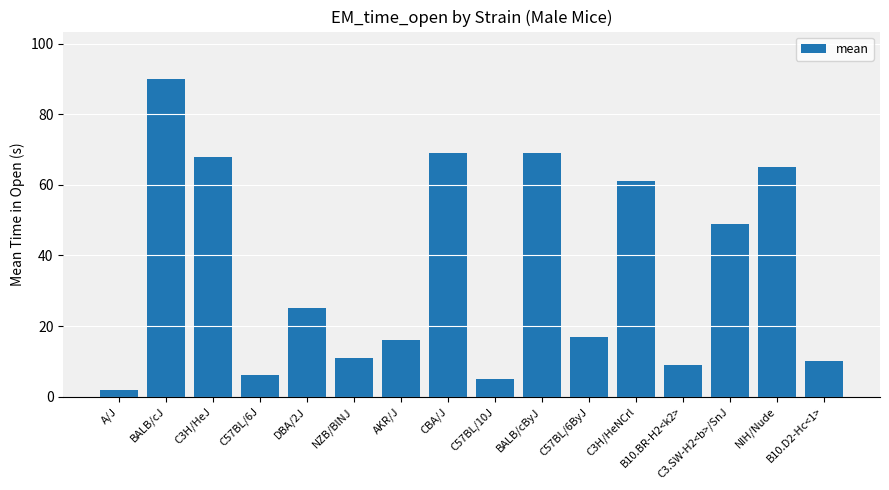

Does the chart contain any negative values?

No